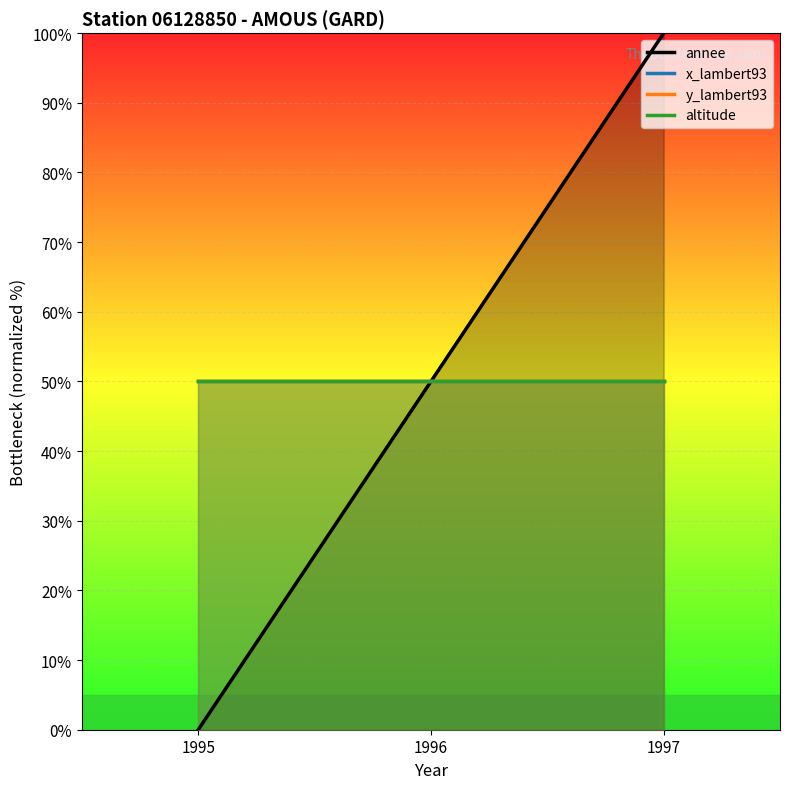

What is the greatest value displayed?

100